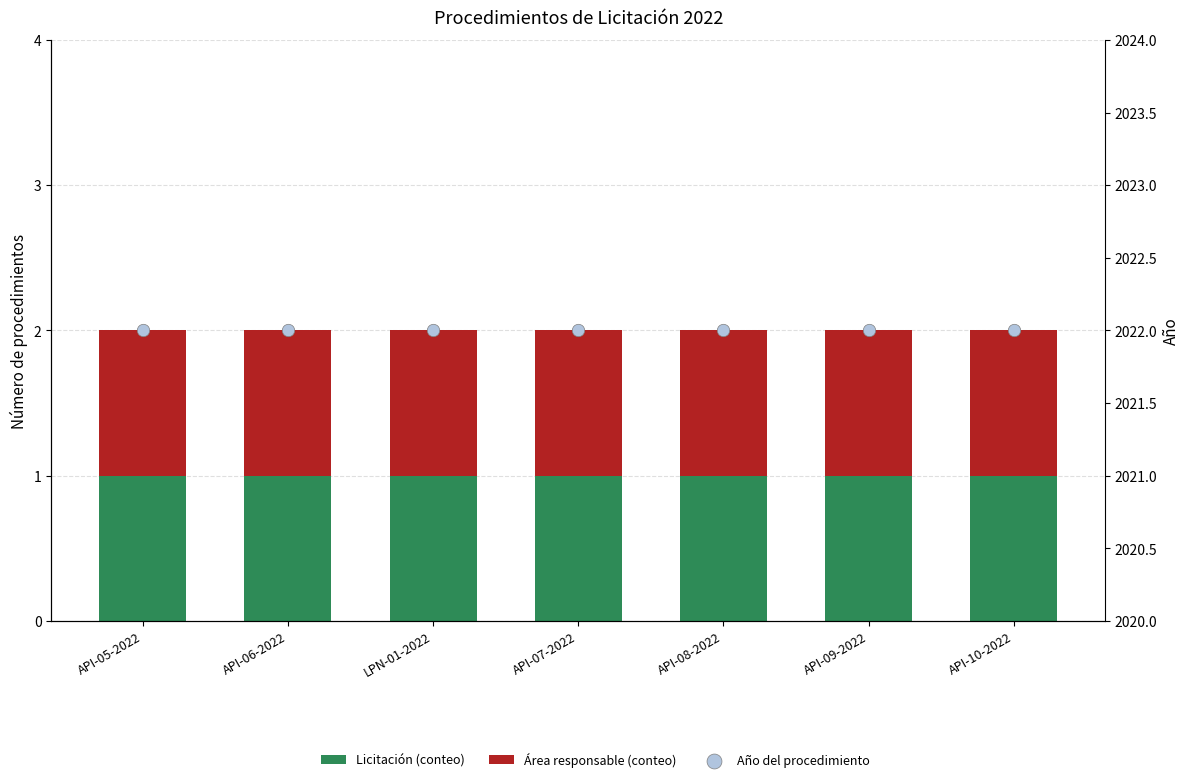

Is the value of Año del procedimiento at LPN-01-2022 greater than the value of Área responsable (conteo) at API-09-2022?

Yes